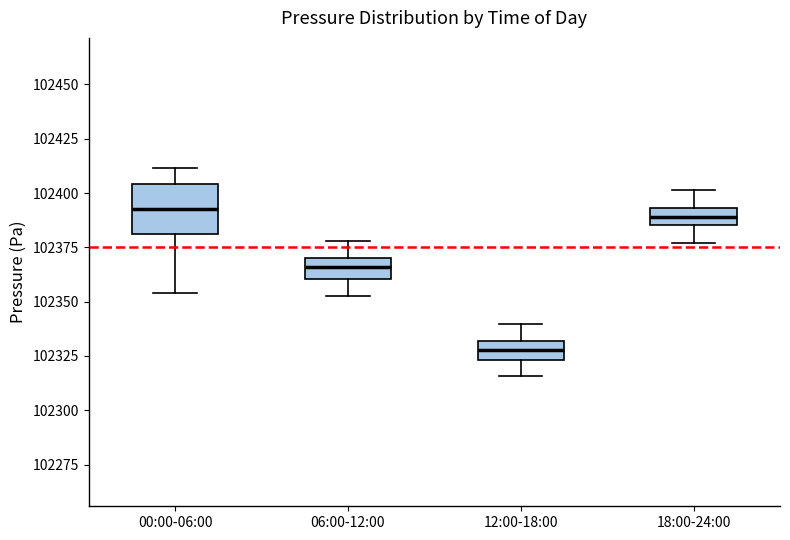

Reading left to right, read every box against the y-axis: the position of its median line, the range the box covers, and the ends of its whiskers. The values are not printed on the chart, so give them approximately, as read against the axis.

00:00-06:00: median 102395, box 102380 to 102405, whiskers 102355 to 102410
06:00-12:00: median 102365, box 102360 to 102370, whiskers 102355 to 102380
12:00-18:00: median 102330 (inside the box), box 102325 to 102330, whiskers 102315 to 102340
18:00-24:00: median 102390, box 102385 to 102395, whiskers 102375 to 102400